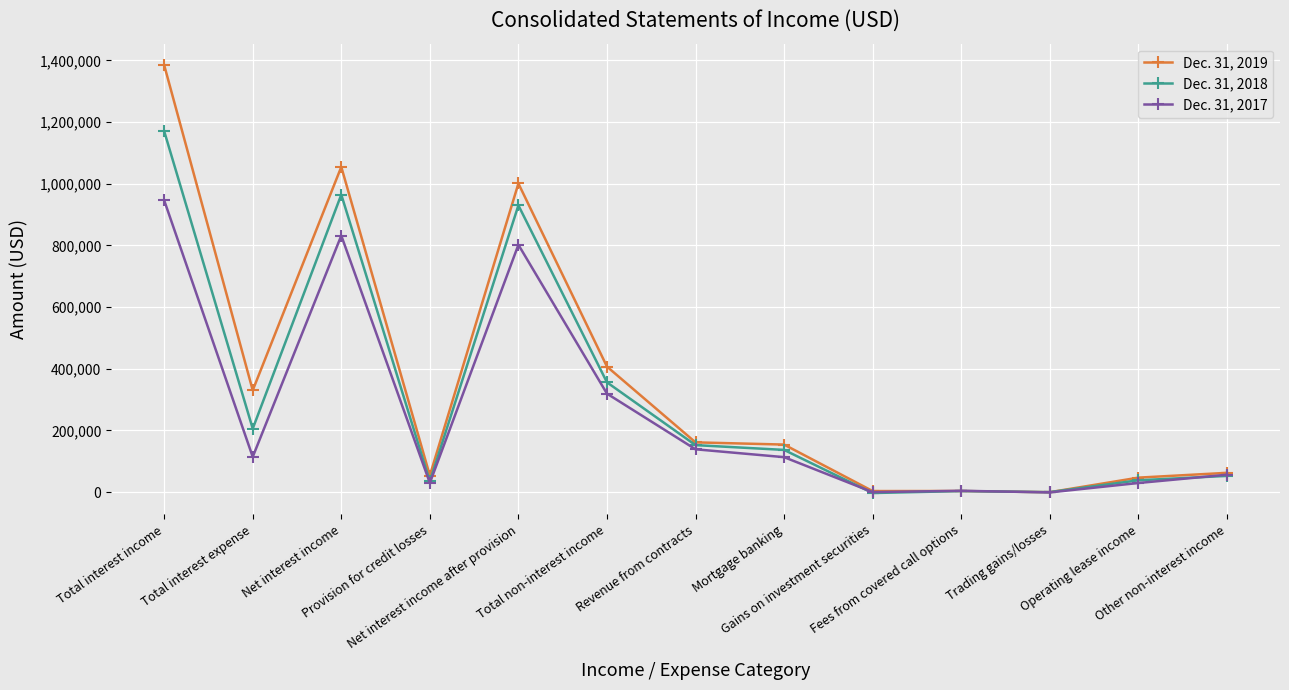

Is it true that Dec. 31, 2018 equals 930071 at Net interest income after provision?

True